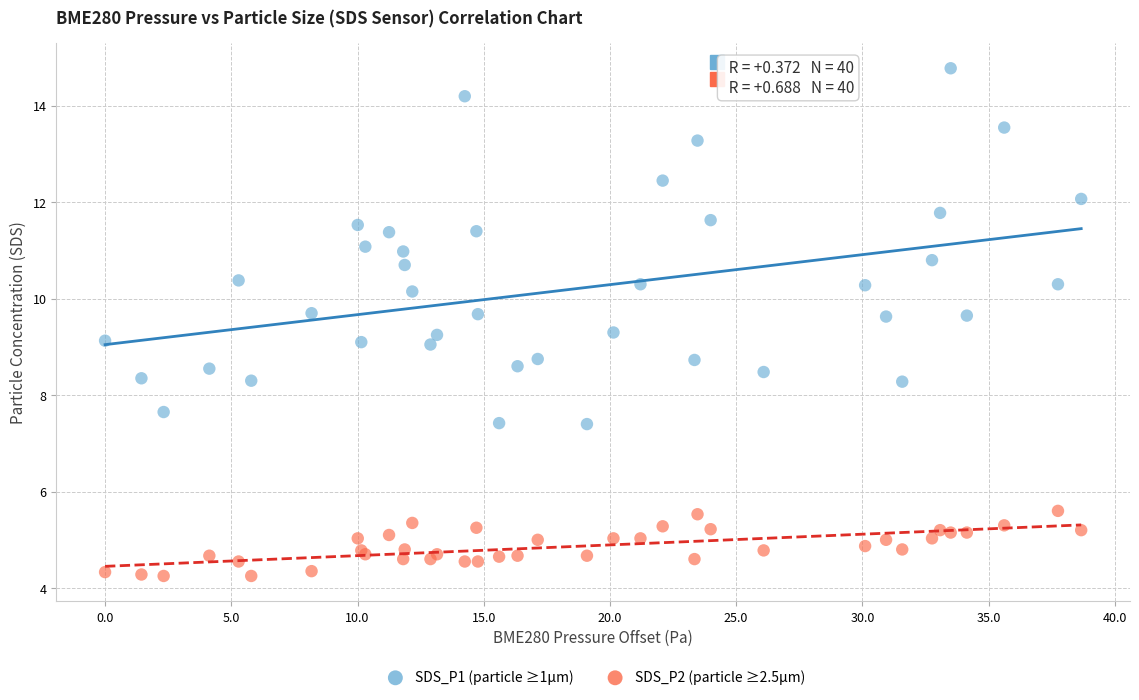

What is the X range (max minus min) for the scatter plot?

38.7